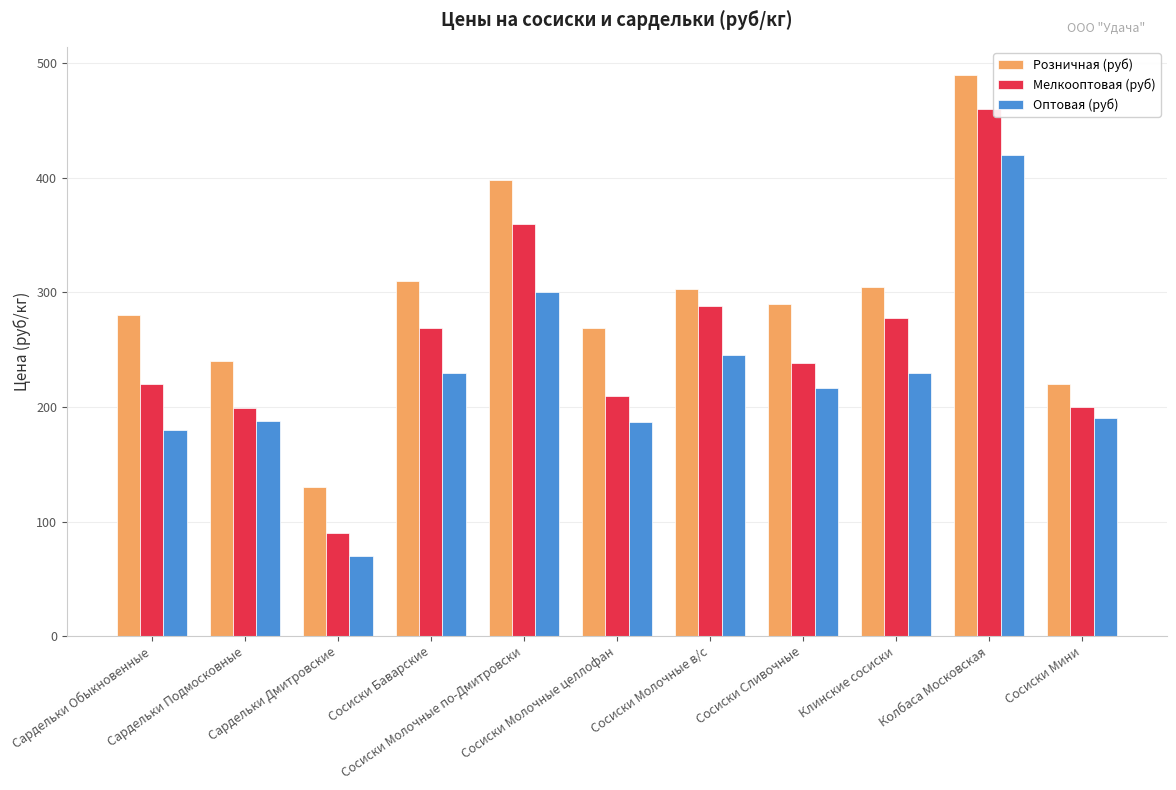

At Сардельки Дмитровские, list the series in order from largest to smallest.

Розничная (руб), Мелкооптовая (руб), Оптовая (руб)